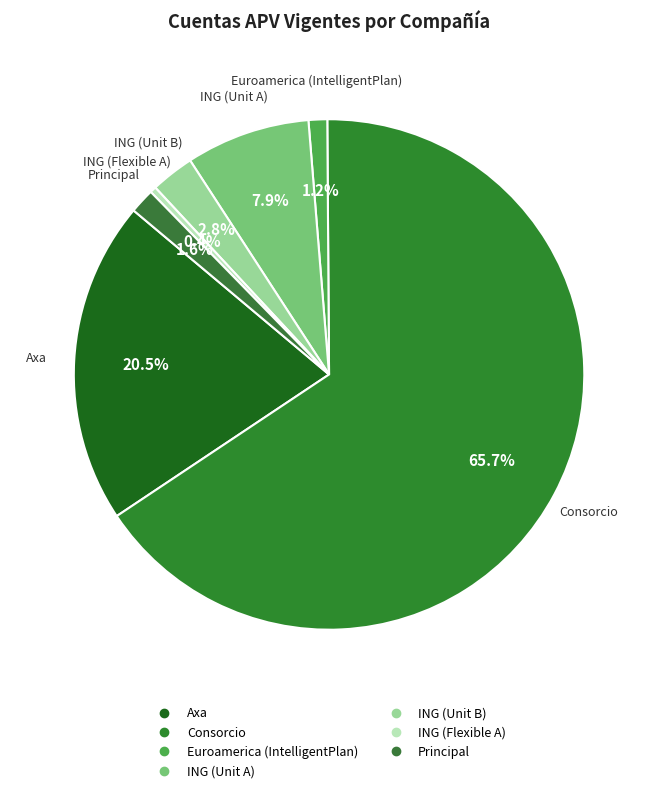

Count the number of slices in the pie.

7